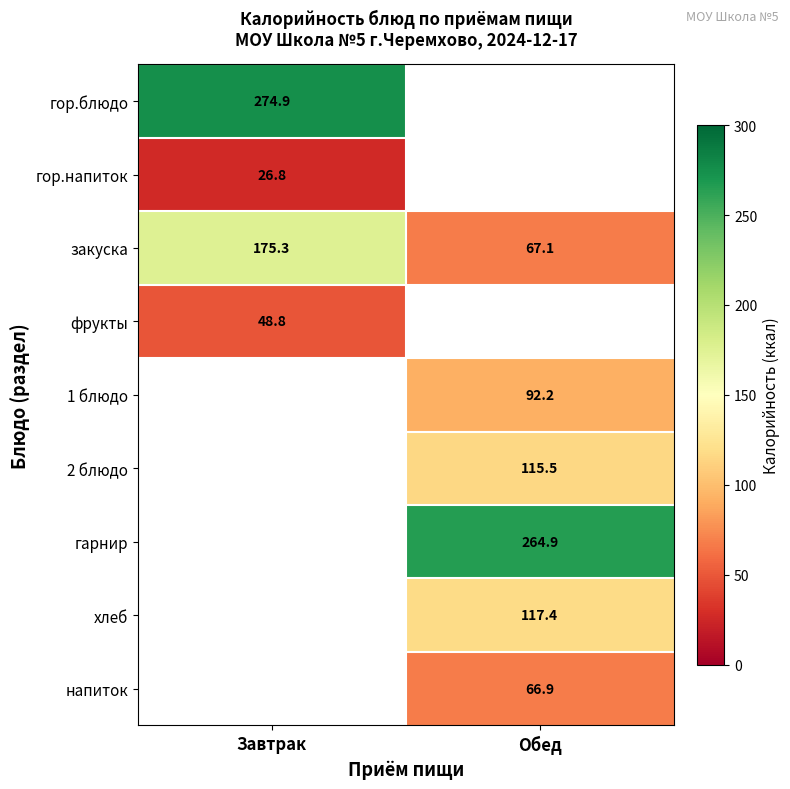

Is the value of гор.блюдо at Завтрак greater than the value of хлеб at Обед?

Yes